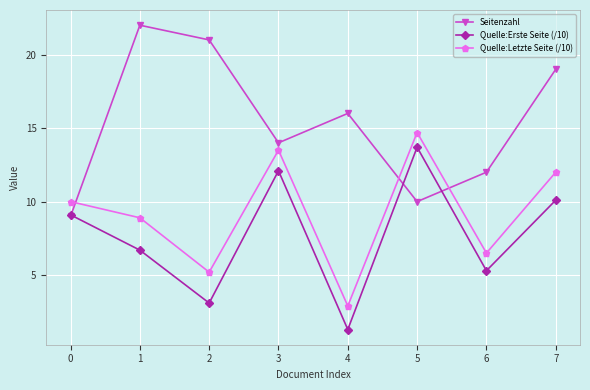

Between 1 and 2, which series saw the biggest shift?

Quelle:Letzte Seite (/10)